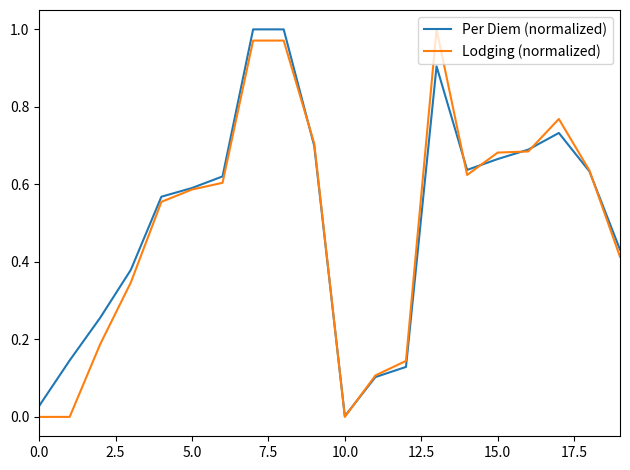

The Per Diem (normalized) series shows 0.0 at 10.0. True or false?

True